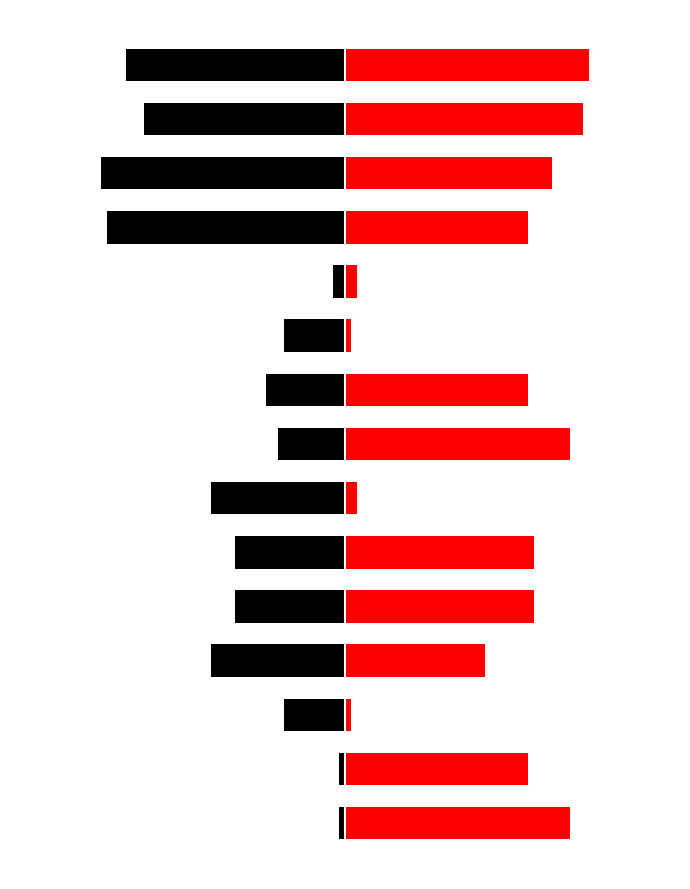

The 左侧班级 series shows -1 at 1. True or false?

True